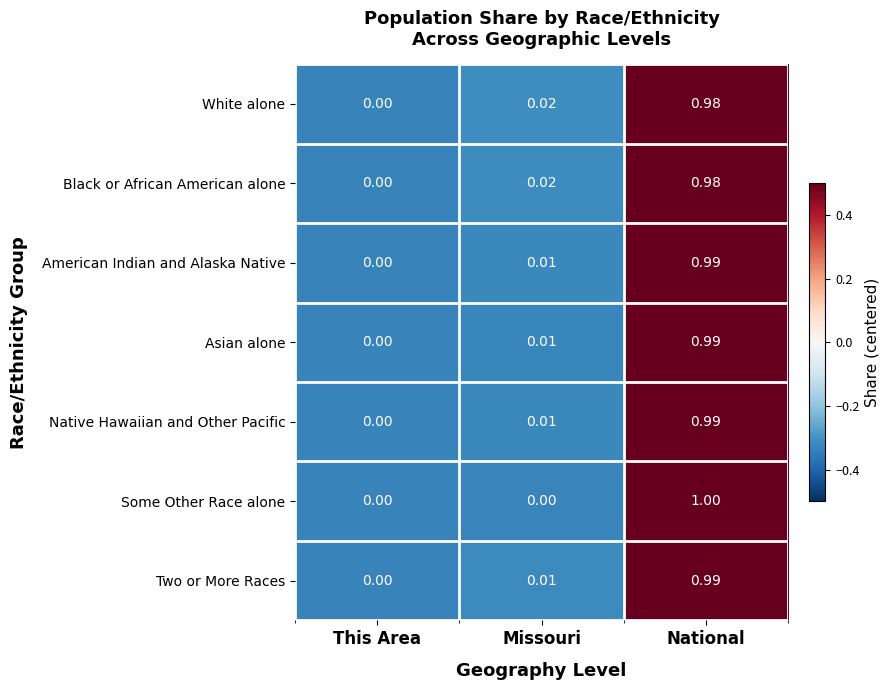

Which category has the lowest value in the Two or More Races series?

This Area